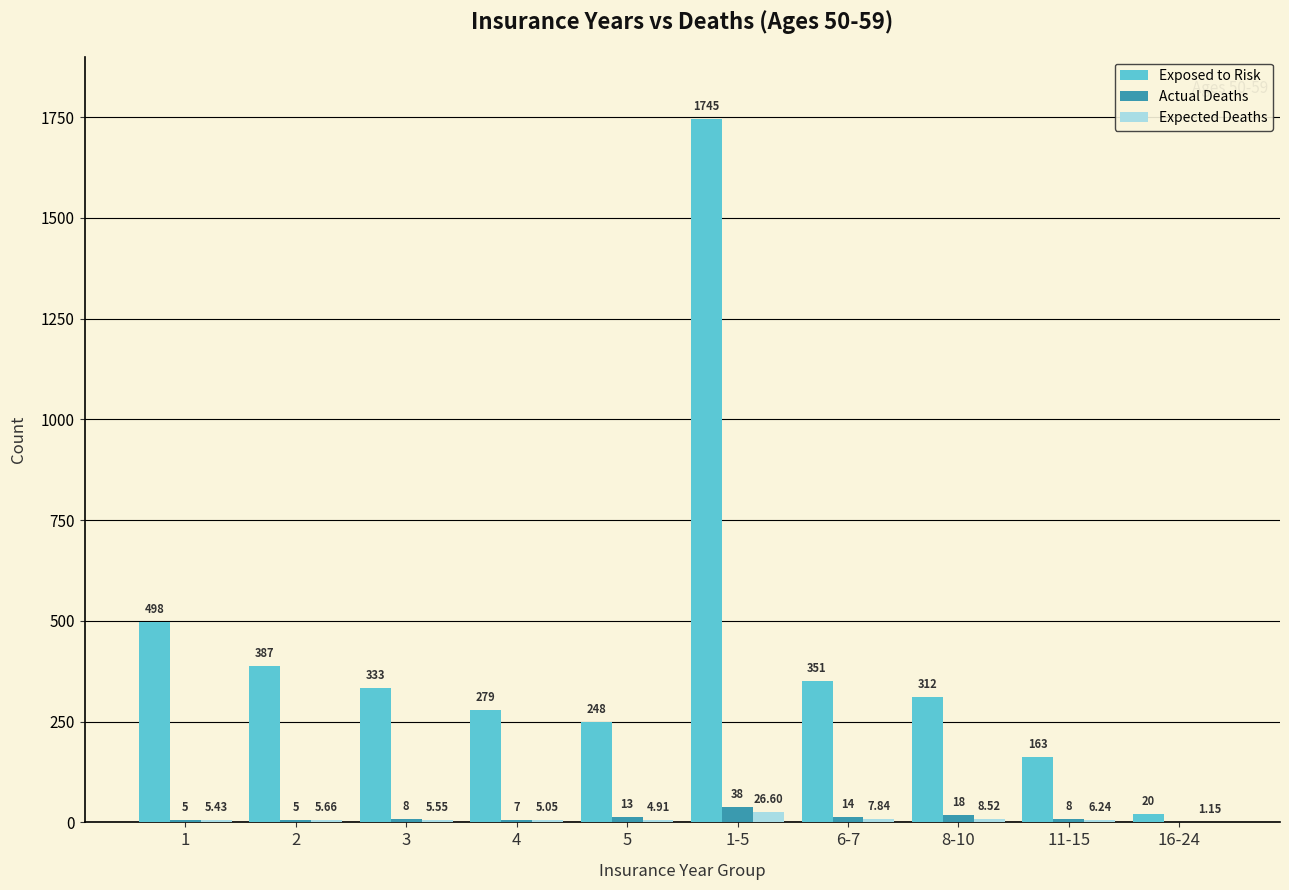

What are all the series names shown in the legend?

Exposed to Risk, Actual Deaths, Expected Deaths